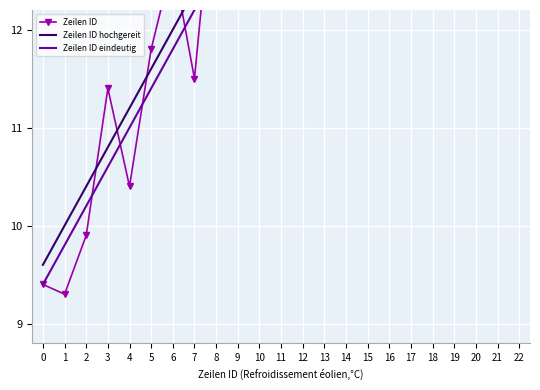

At which category does Zeilen ID reach its first local peak?

3